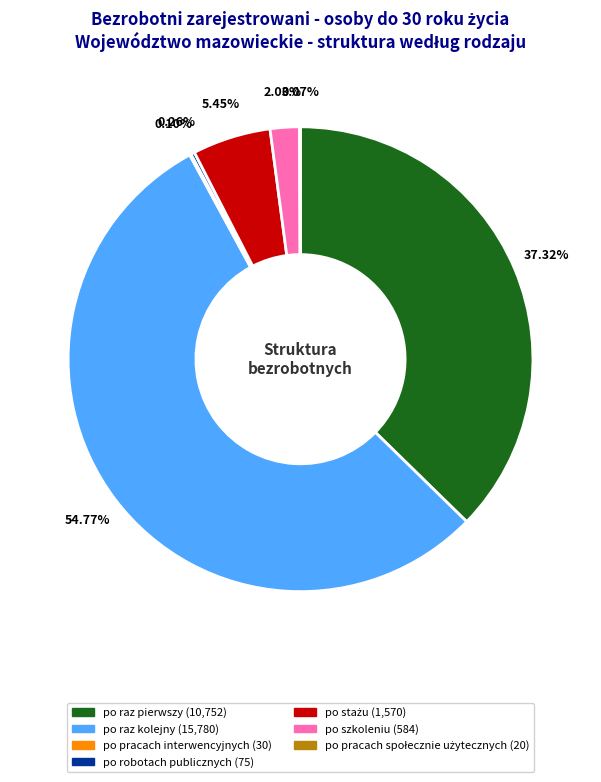

Between po raz kolejny and po szkoleniu, which is larger?

po raz kolejny